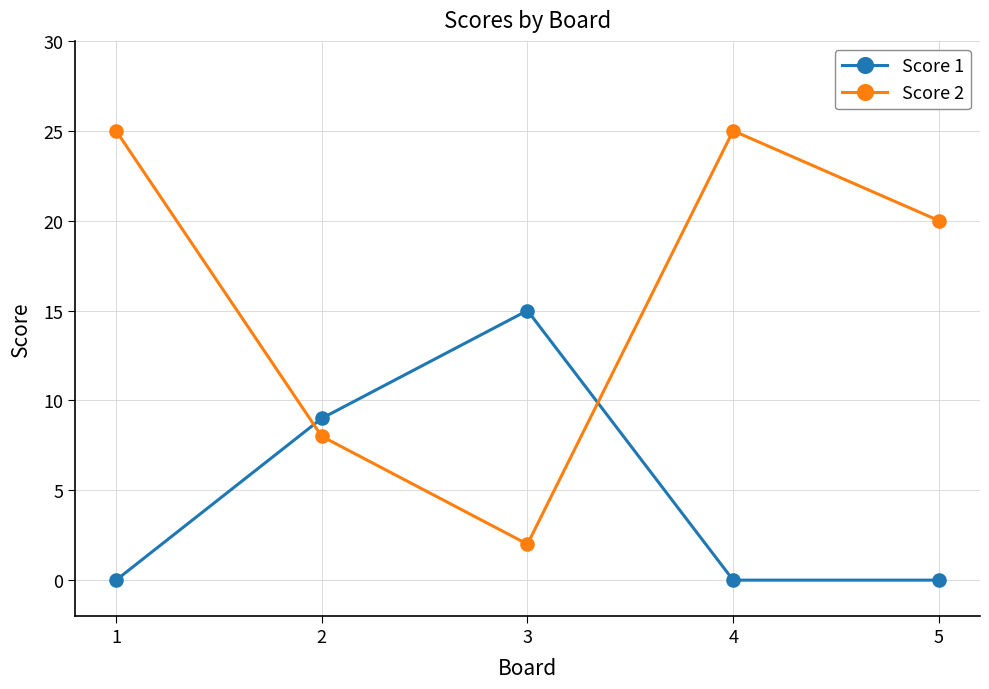

The Score 1 series shows 8 at 5. True or false?

False